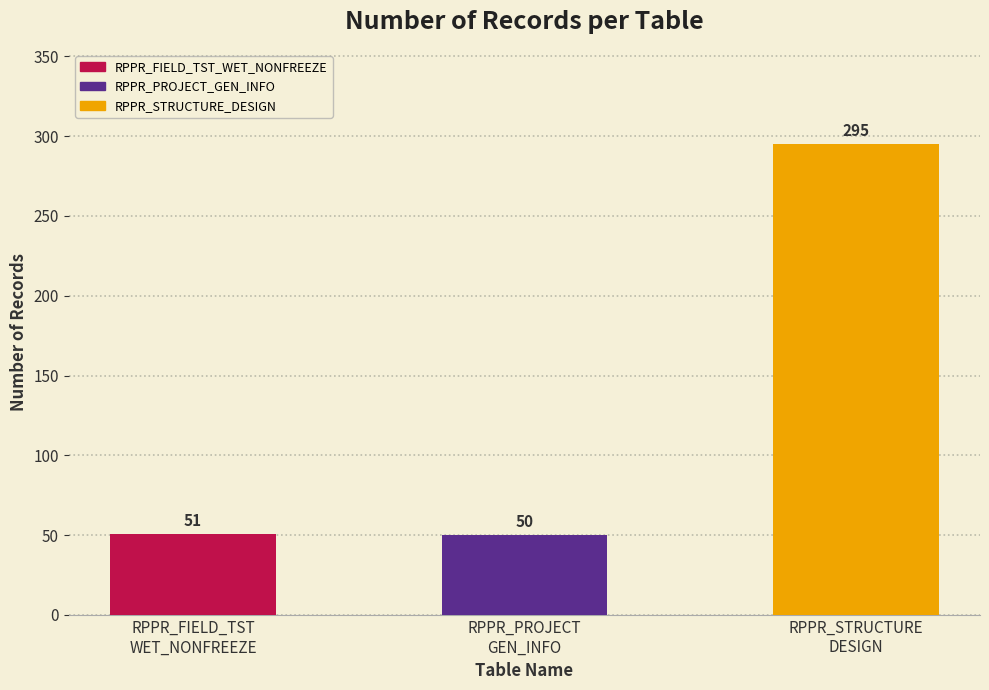

True or false: the data shows 68 at RPPR_STRUCTURE
DESIGN.

False